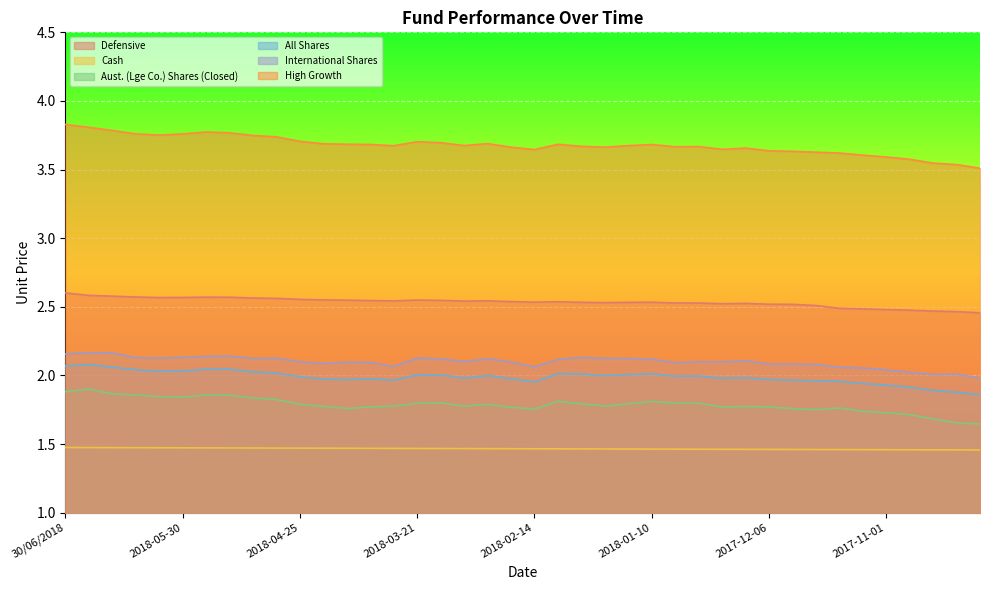

True or false: Defensive and Cash cross at least once.

False